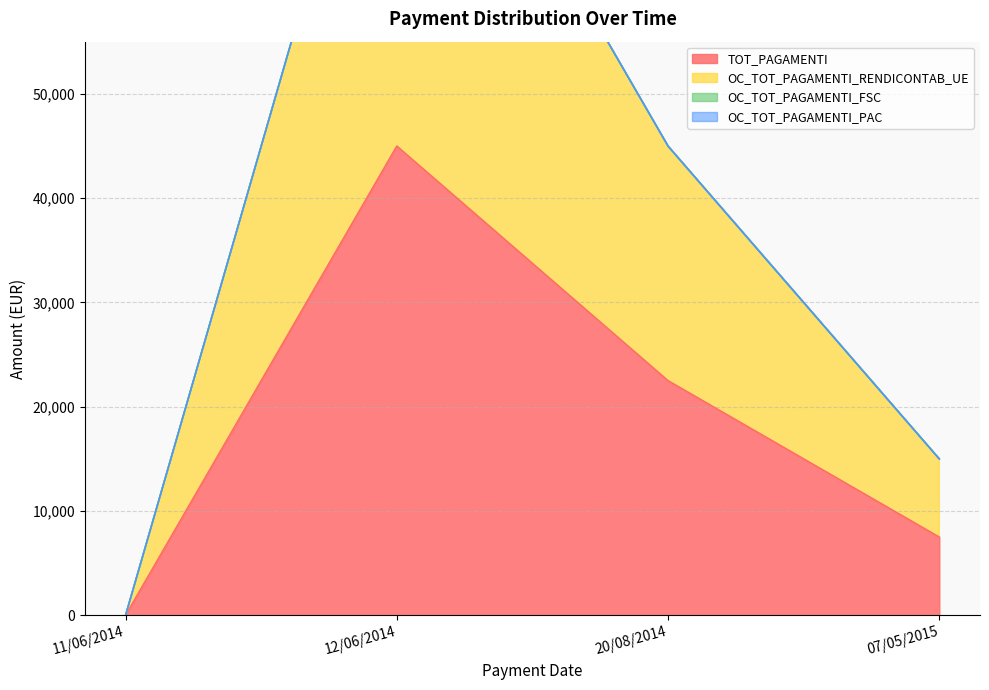

True or false: OC_TOT_PAGAMENTI_RENDICONTAB_UE and TOT_PAGAMENTI cross at least once.

False